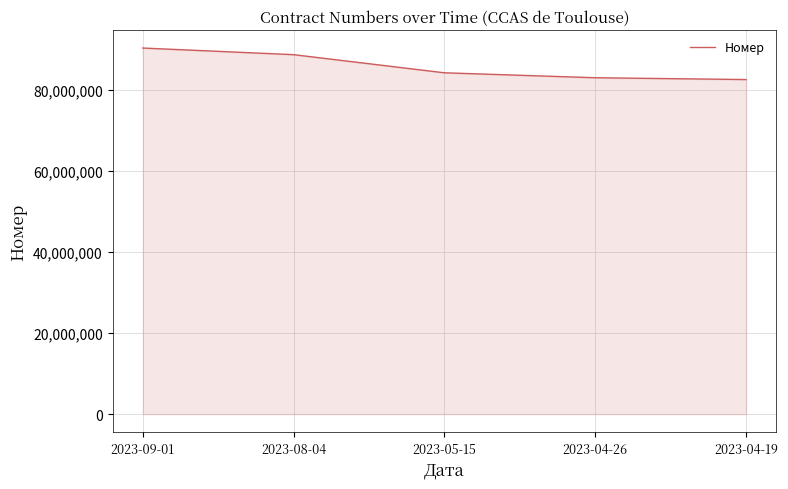

Reading left to right, transcribe all the data shown in this chart.

90242289	88607288	84139220	82918790	82471786